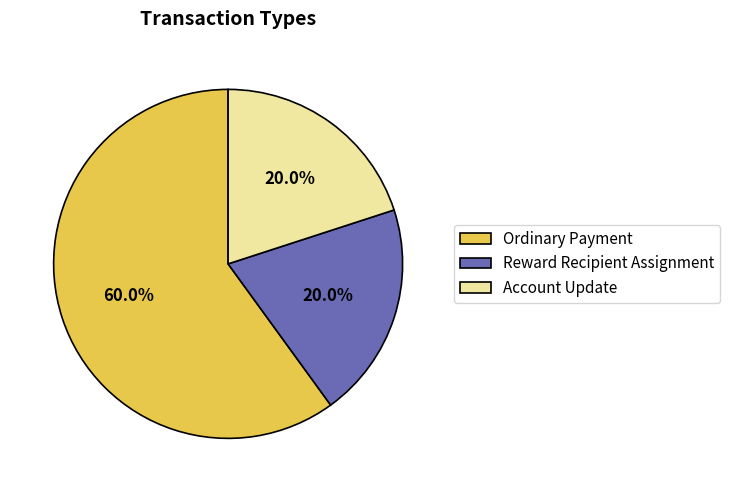

Is it true that Ordinary Payment is 67% of the pie?

False